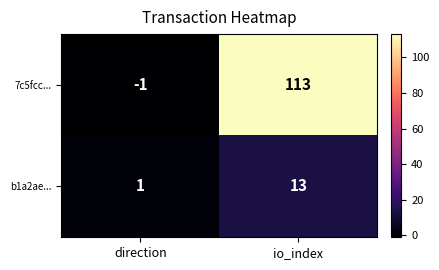

What is the minimum value shown in the chart?

-1